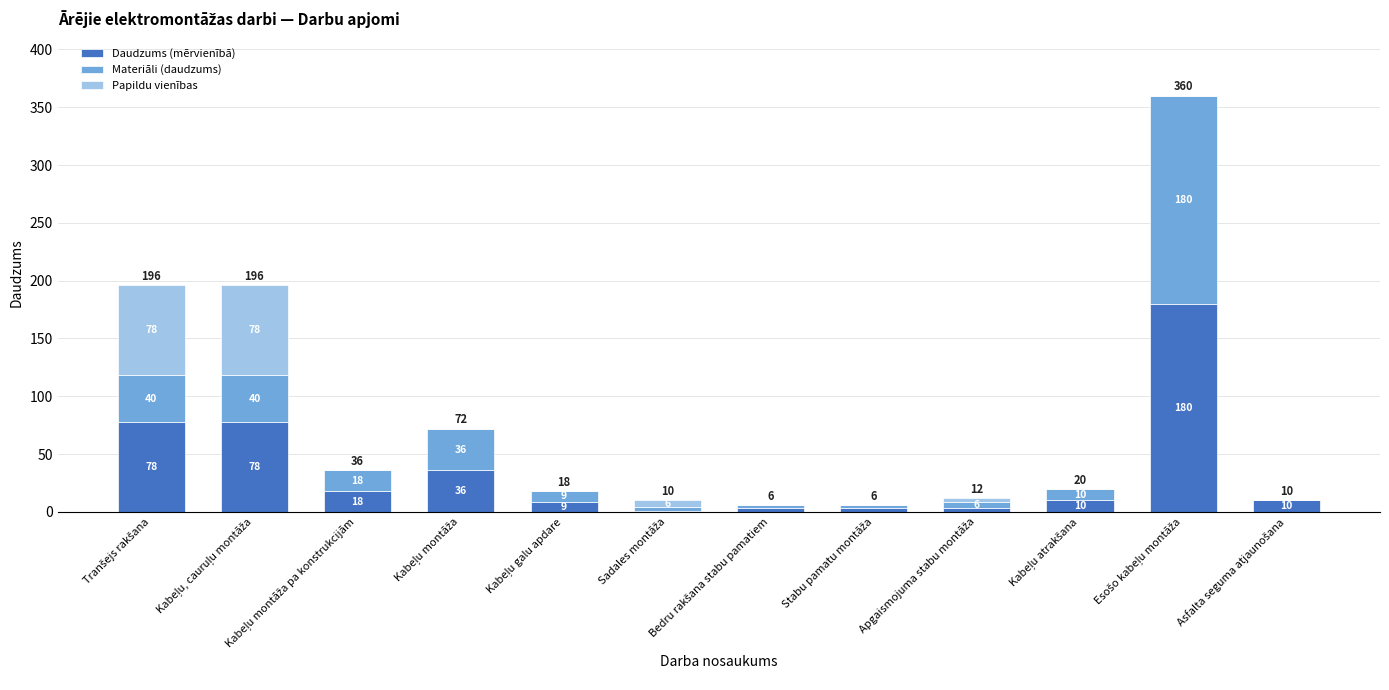

What is the highest value of the Daudzums (mērvienībā) series?

180